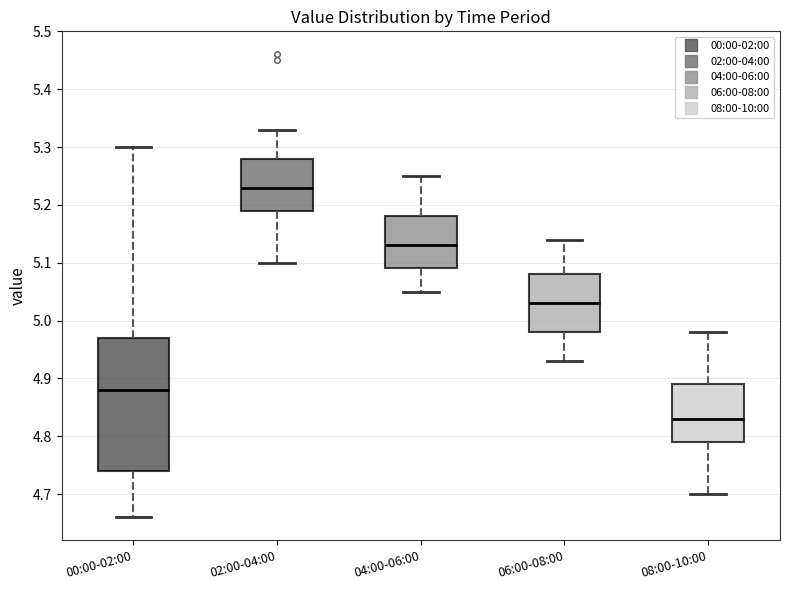

Where is the upper edge of the box for 06:00-08:00 on the y-axis? The values are not printed on the chart, so give them approximately, as read against the axis.

5.08